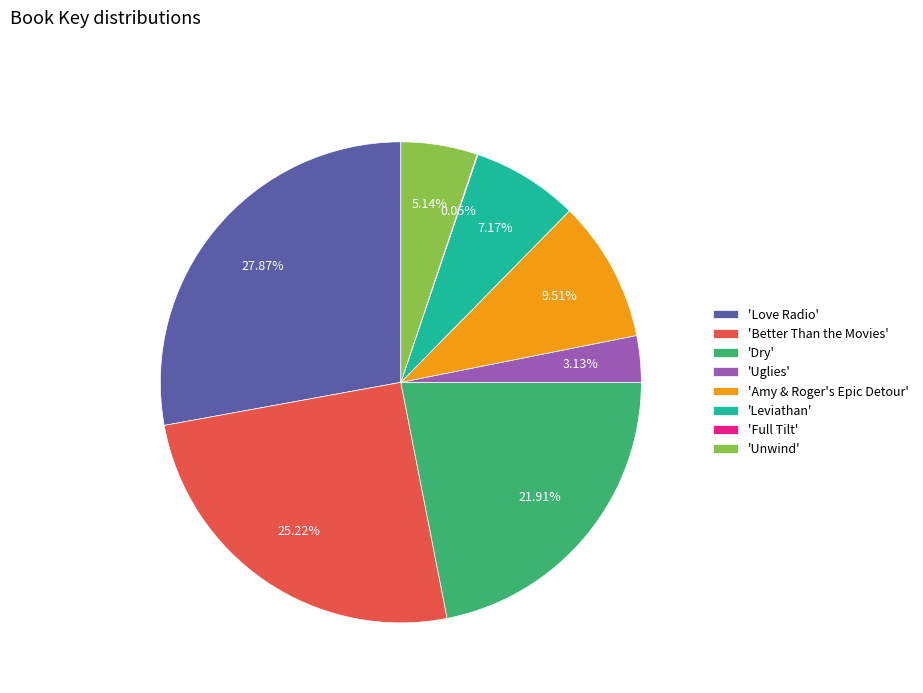

Which has a higher value, 'Unwind' or 'Dry'?

'Dry'